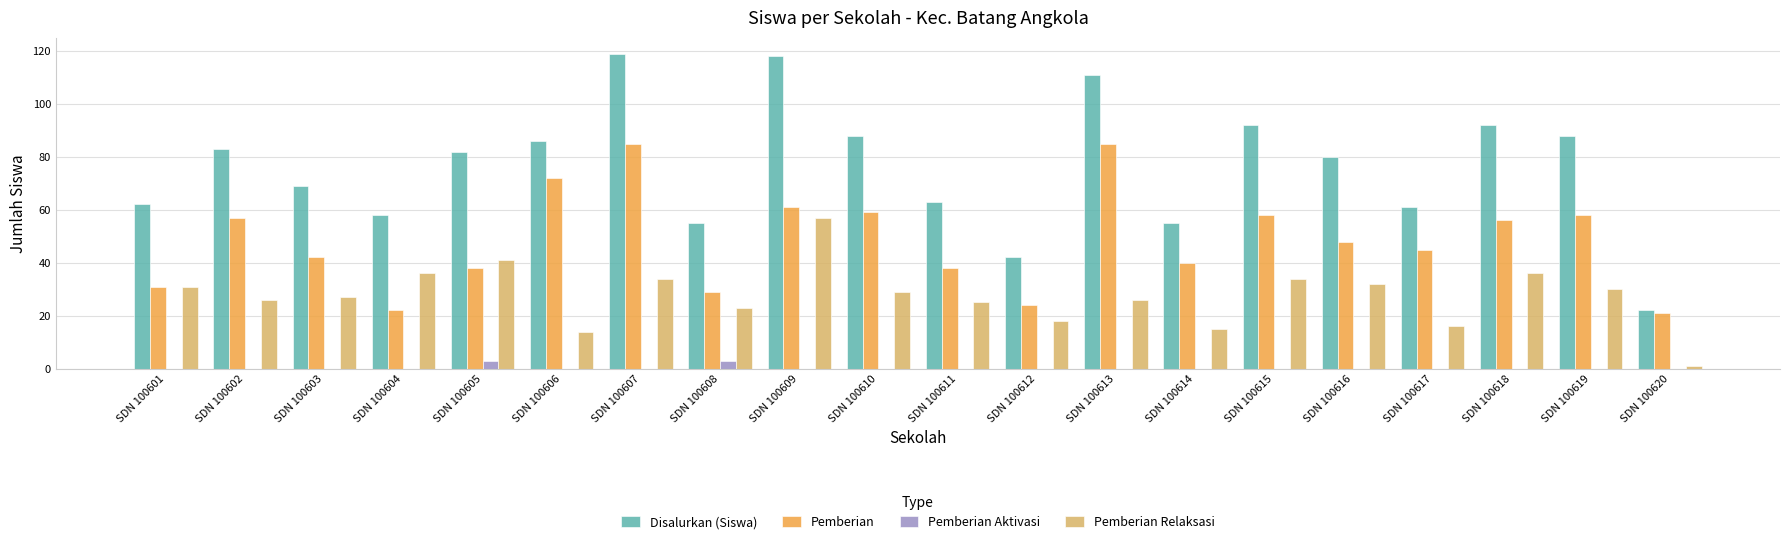

Is it true that Disalurkan (Siswa) equals 88 at SDN 100619?

True